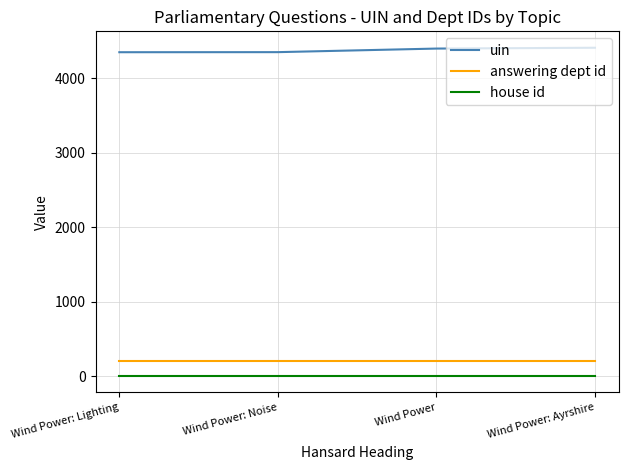

List the series in order of their peak value, highest first.

uin, answering dept id, house id